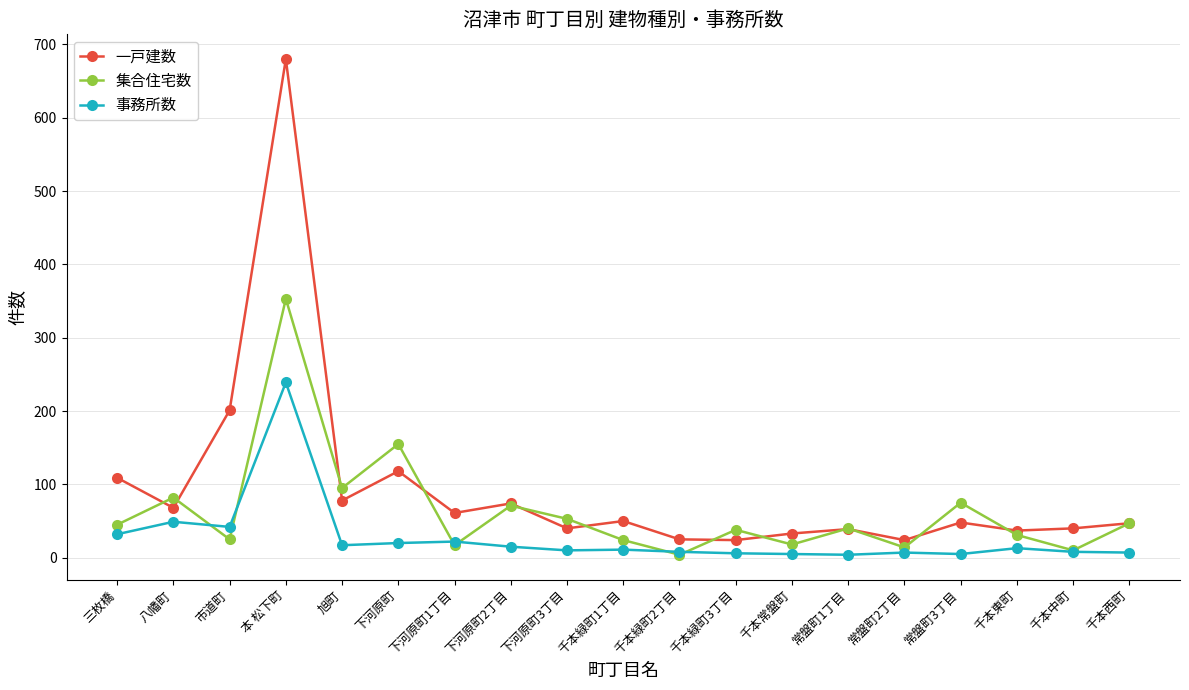

At how many categories does at least one series exceed 90?

5